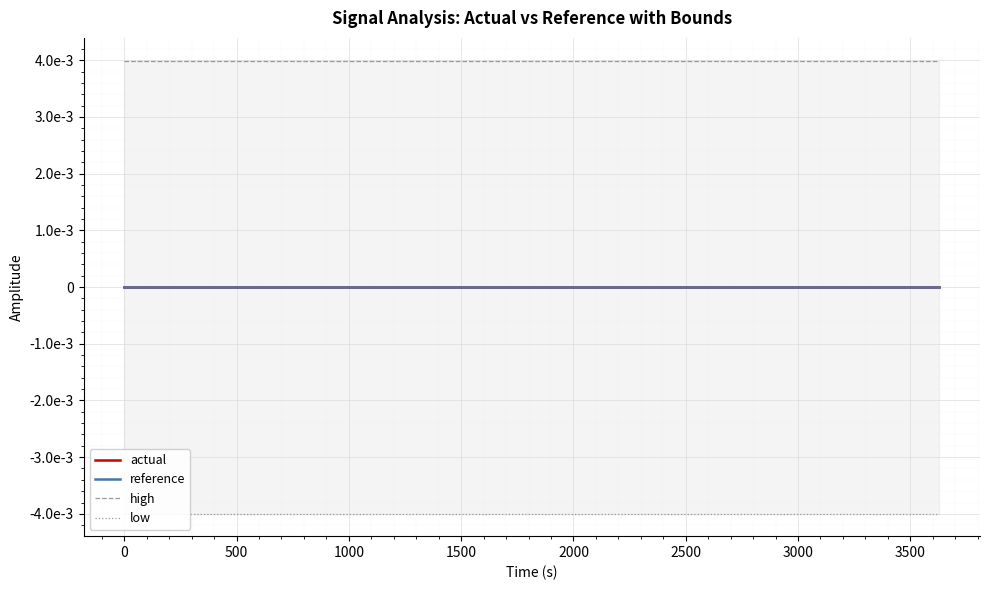

Count the number of data series in this chart.

4